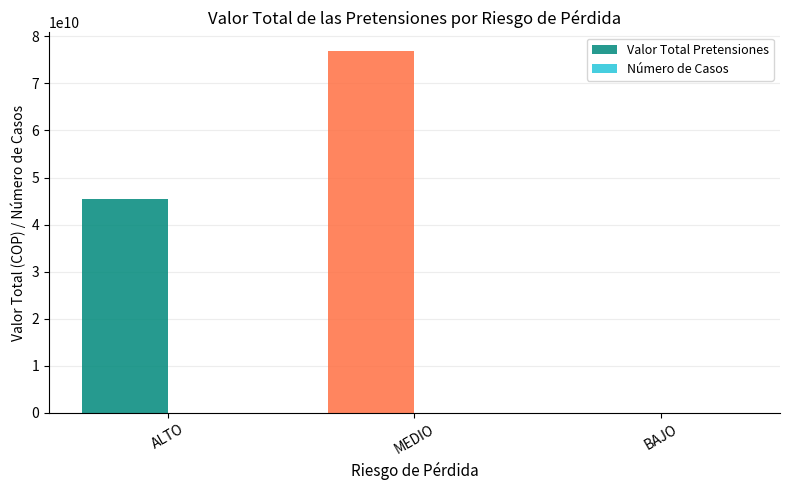

Where is Valor Total Pretensiones nearest to the value 38489177507?

ALTO